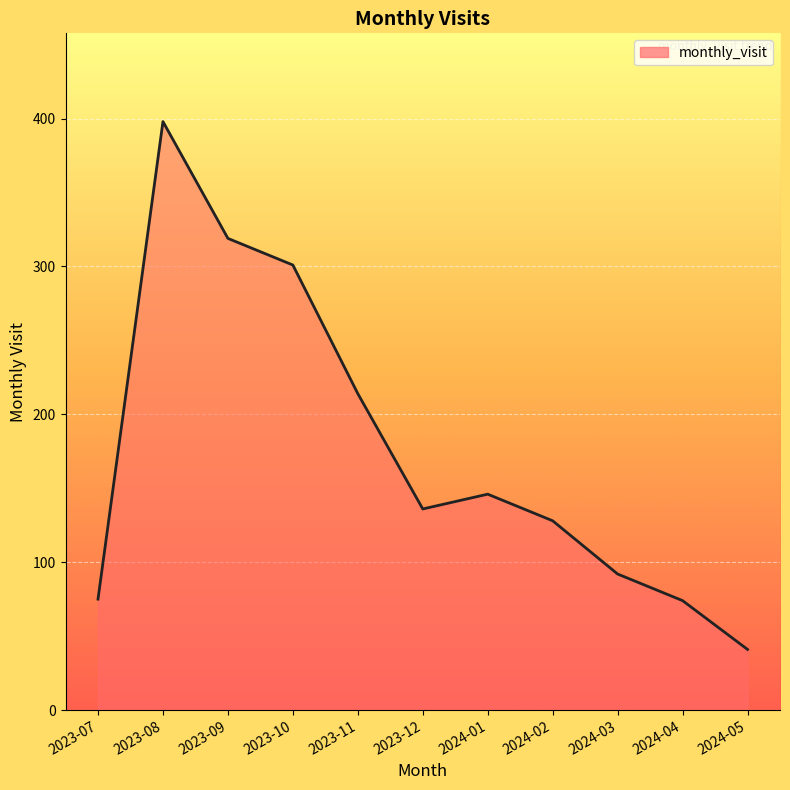

At which category does the chart reach its peak across all series?

2023-08